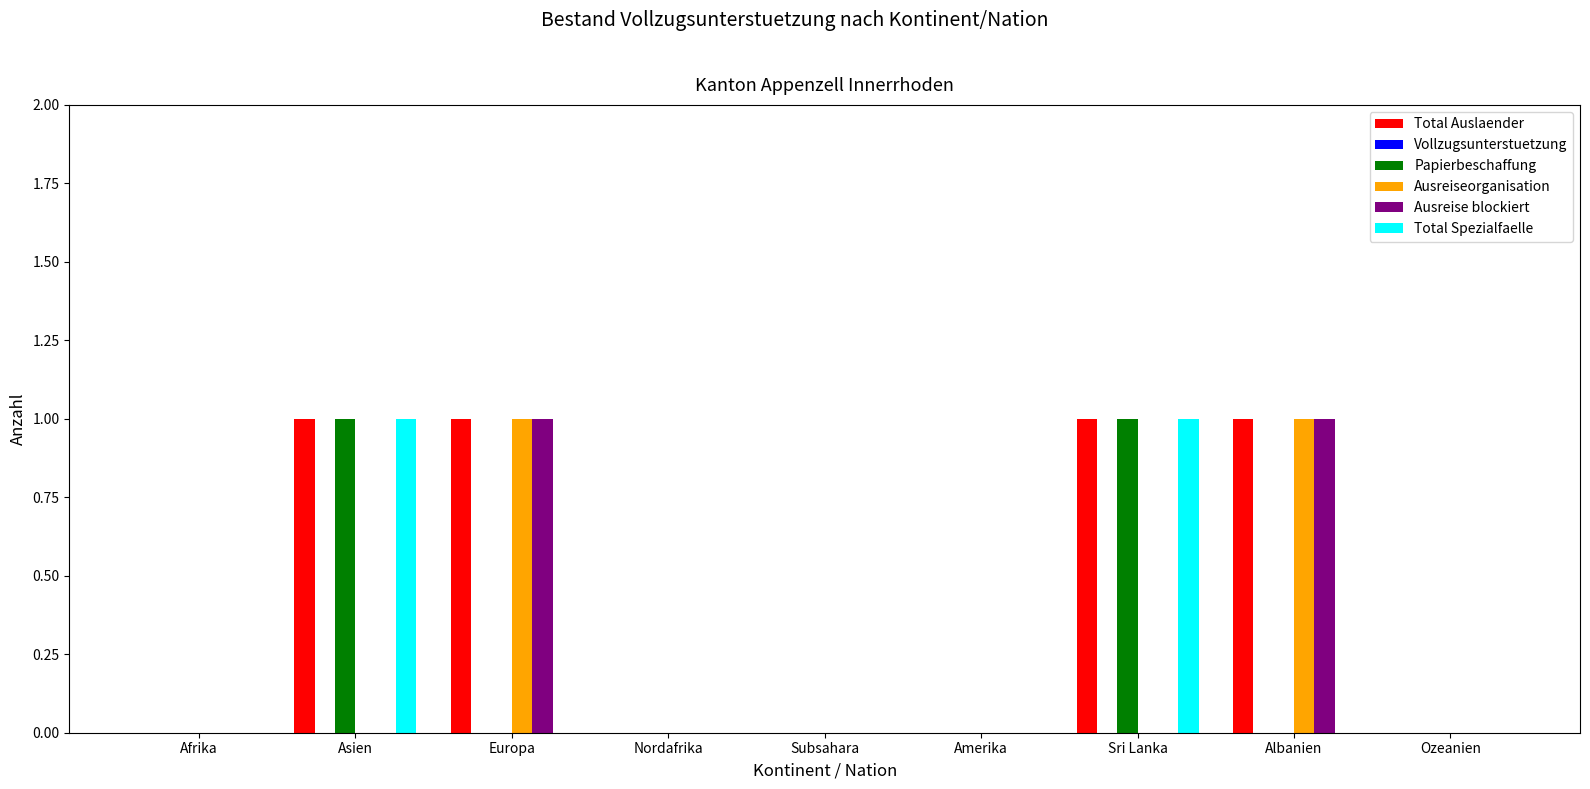

The value of Papierbeschaffung at Asien is 0. True or false?

False